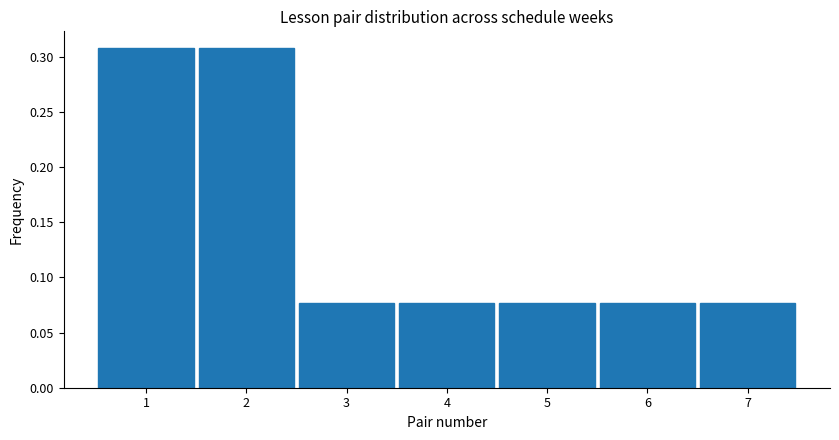

Reading left to right, list every bar in this chart as the range it spans on the x-axis followed by its height. The values are not printed on the chart, so give them approximately, as read against the axis.

0.5 to 1.5: 0.310
1.5 to 2.5: 0.310
2.5 to 3.5: 0.075
3.5 to 4.5: 0.075
4.5 to 5.5: 0.075
5.5 to 6.5: 0.075
6.5 to 7.5: 0.075